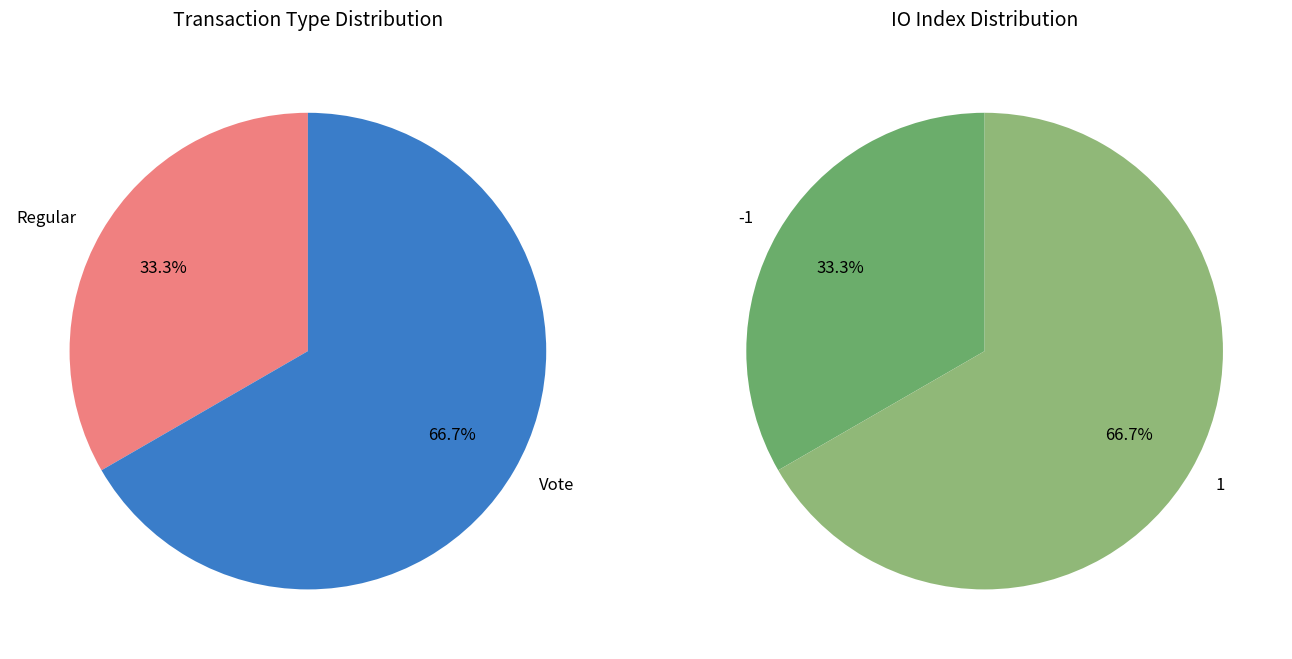

The Vote slice represents 79% of the pie. True or false?

False